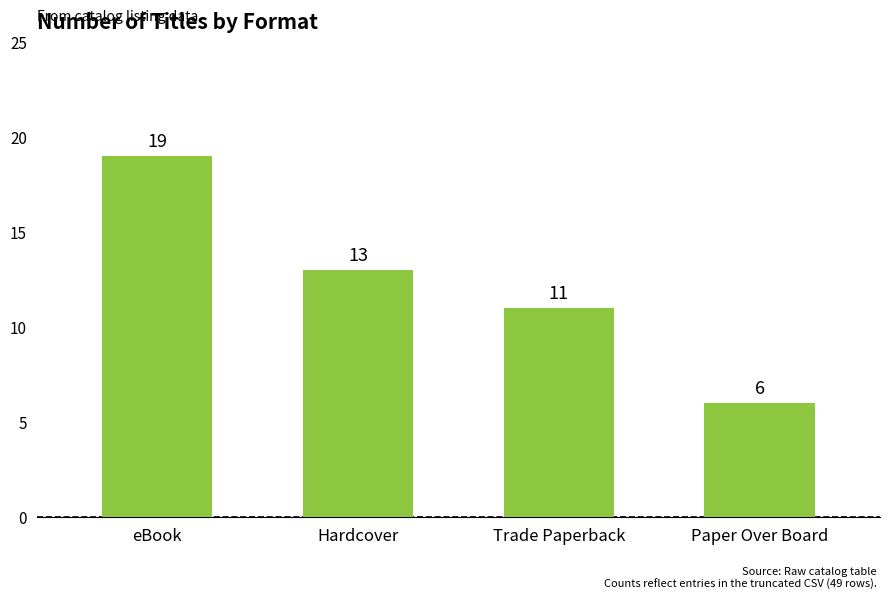

What is the difference between the second highest and second lowest values?

2